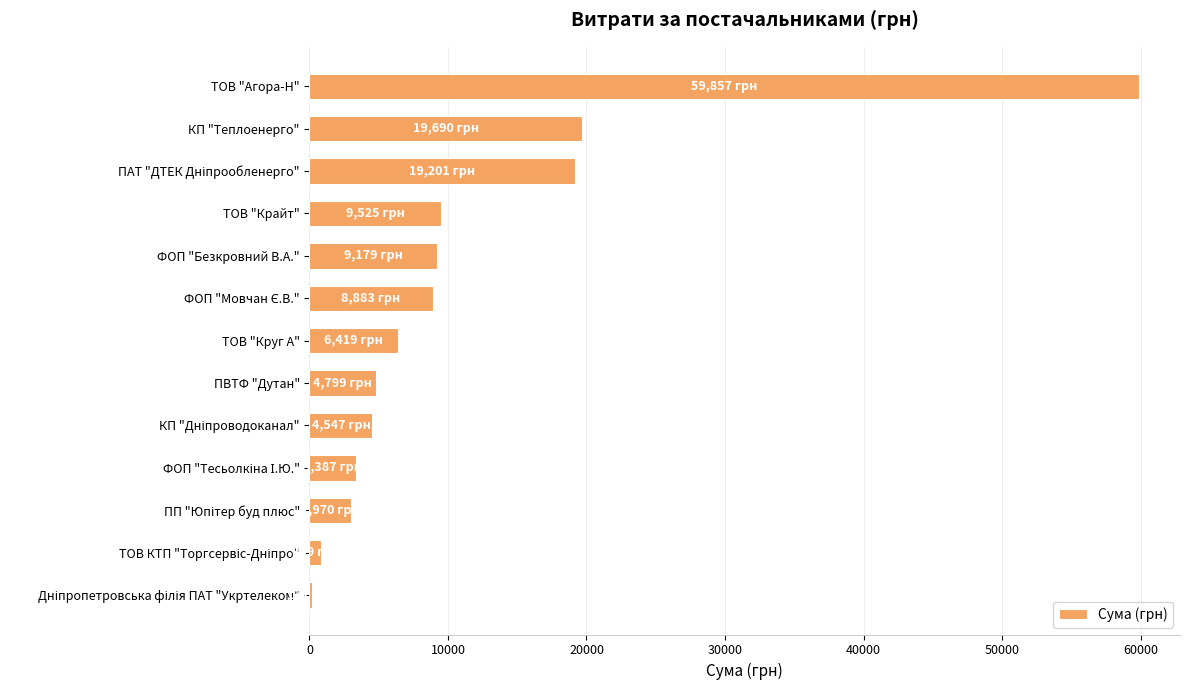

True or false: the data shows 19690.0 at КП "Теплоенерго".

True